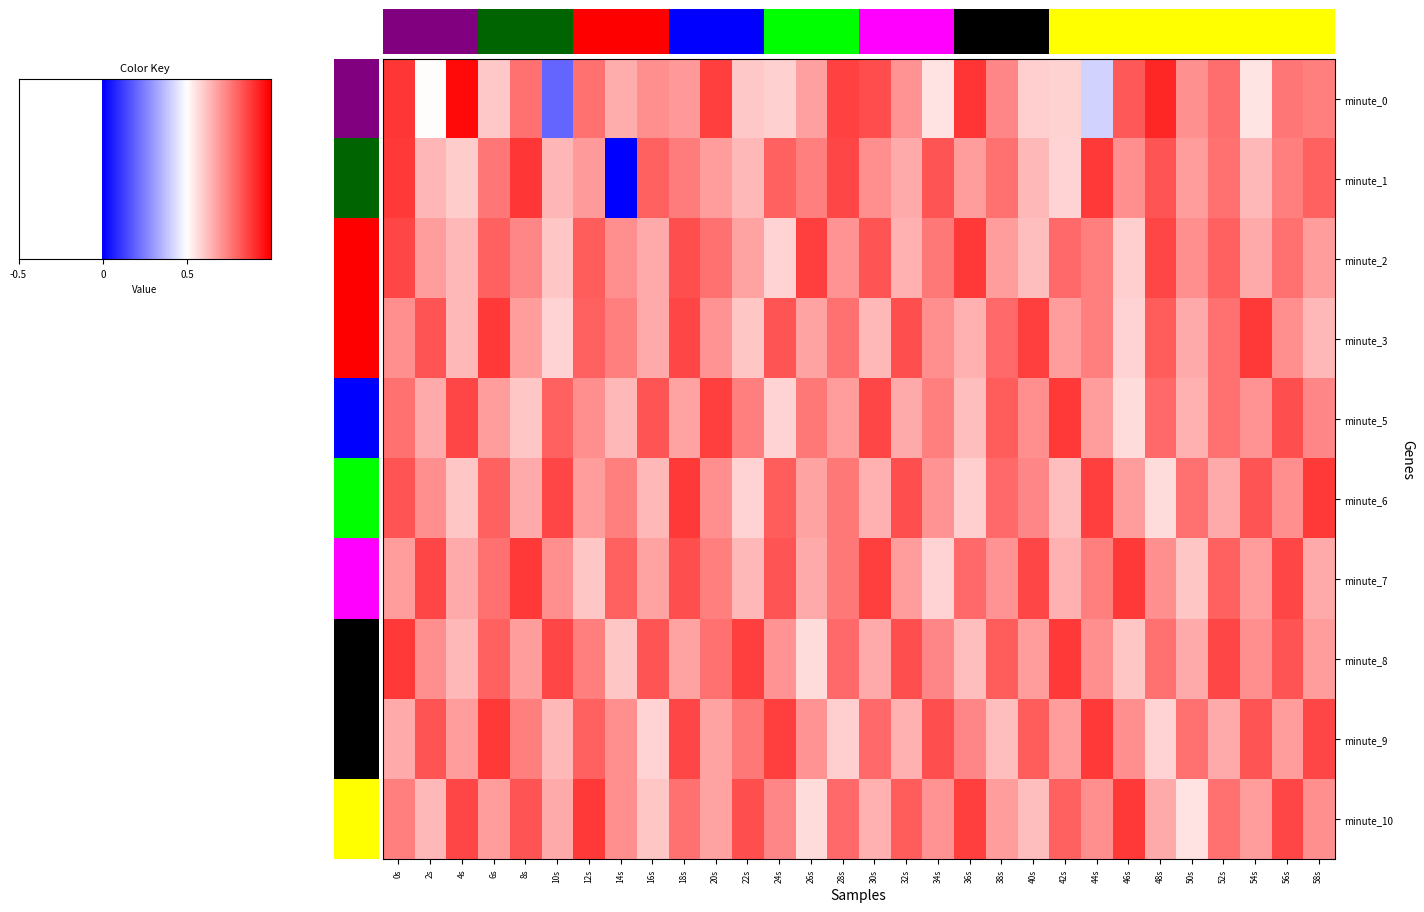

Is the value of 6 at 34s greater than the value of 10 at 48s?

Yes